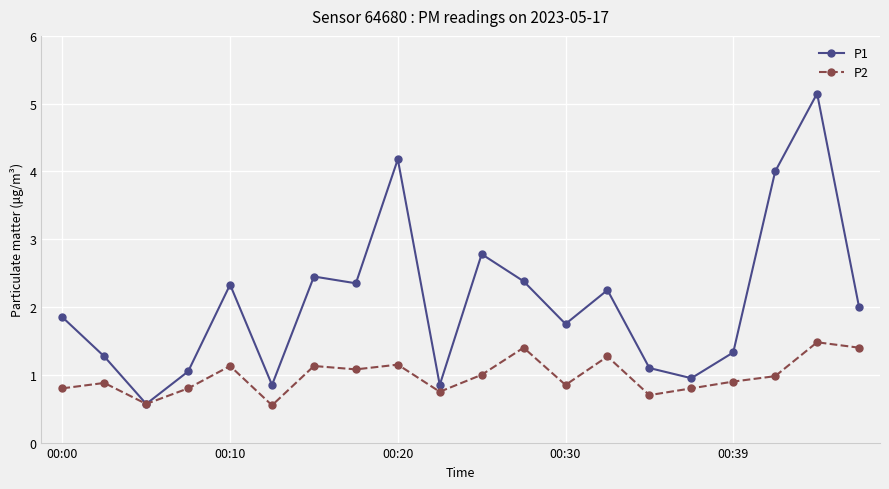

Which series has the largest total across all categories?

P1